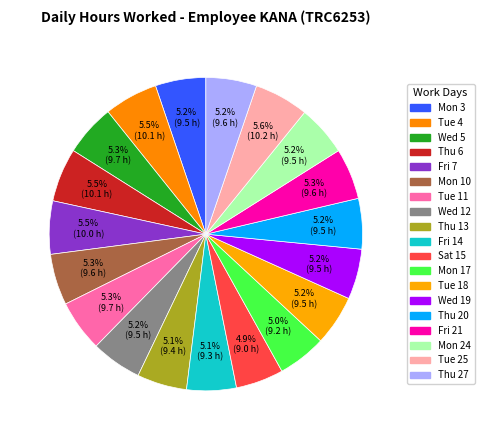

What percentage is the Sat 15 slice, to the nearest percent?

5%